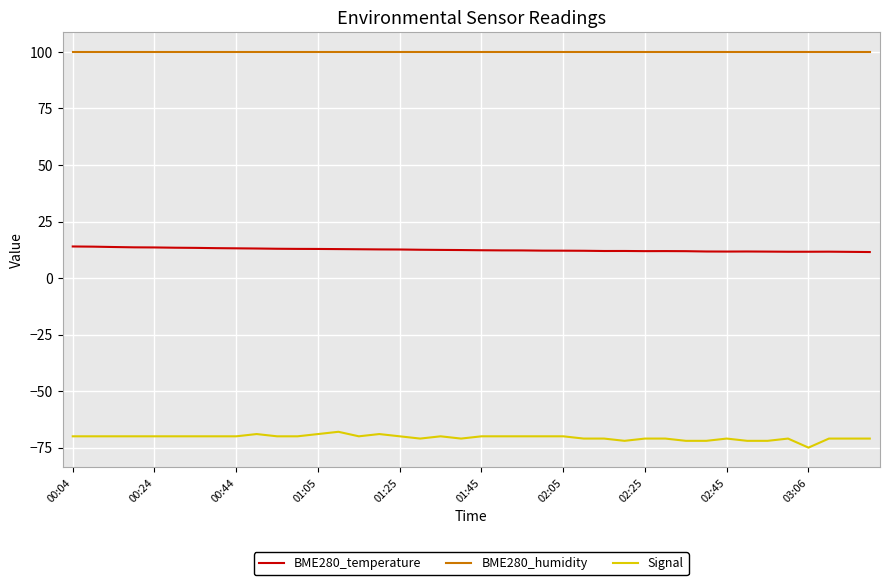

True or false: BME280_humidity and Signal intersect in this chart.

False